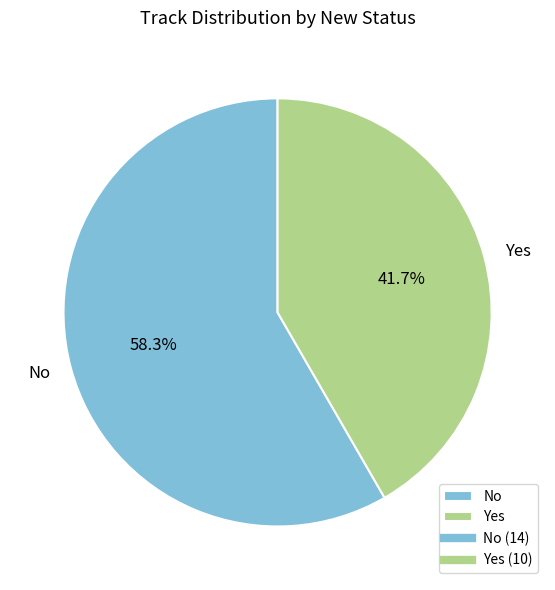

What is the ratio of the value at Yes to the value at No?

0.7